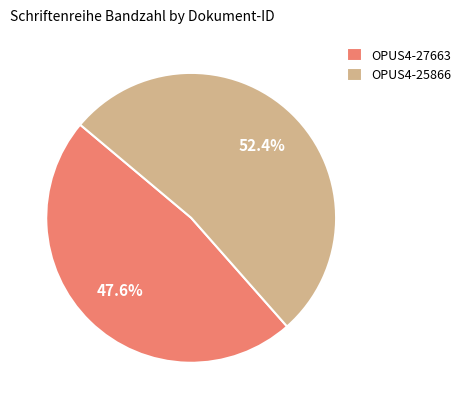

Is OPUS4-25866 the majority of the pie?

Yes